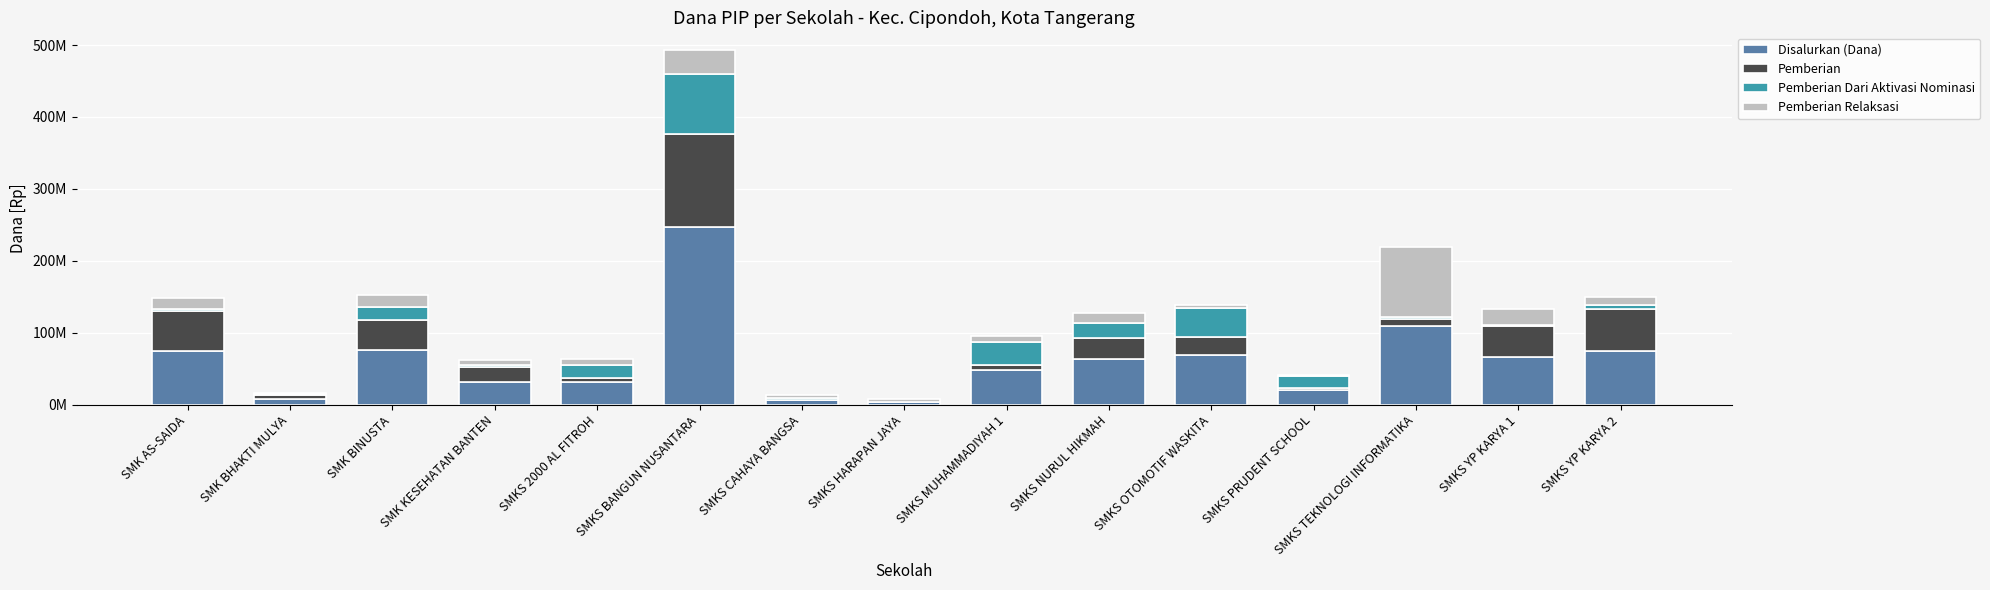

What are all the series names shown in the legend?

Disalurkan (Dana), Pemberian, Pemberian Dari Aktivasi Nominasi, Pemberian Relaksasi